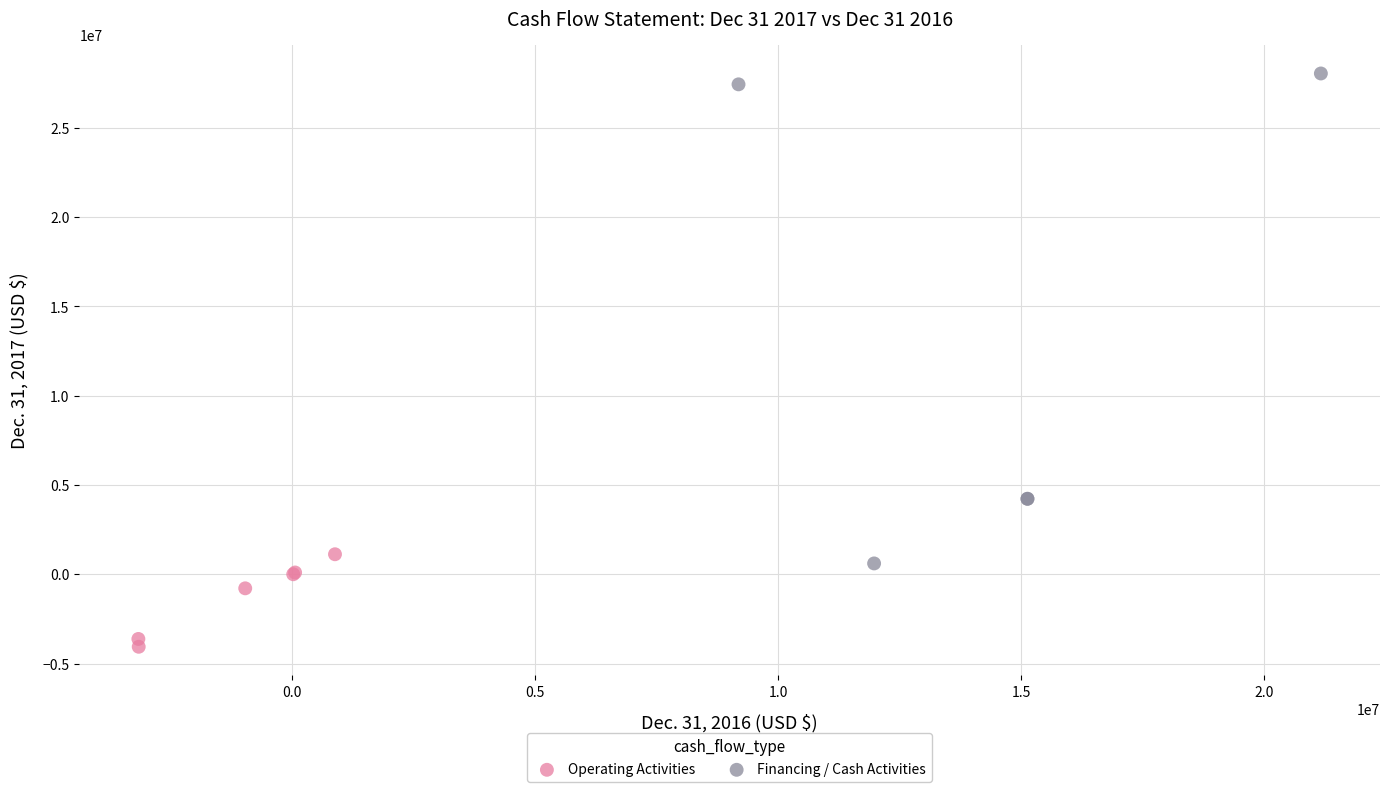

Which series reaches the maximum Y coordinate?

Financing / Cash Activities